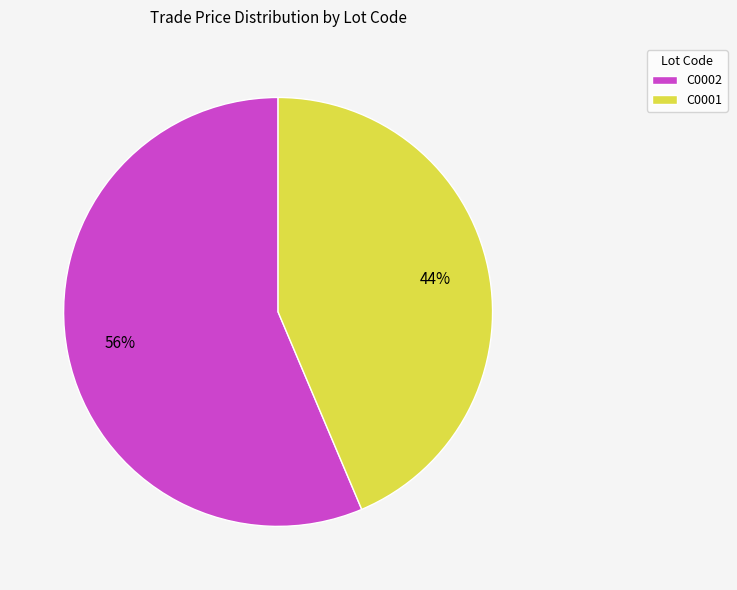

Combined, do C0002 and C0001 account for over 50%?

Yes